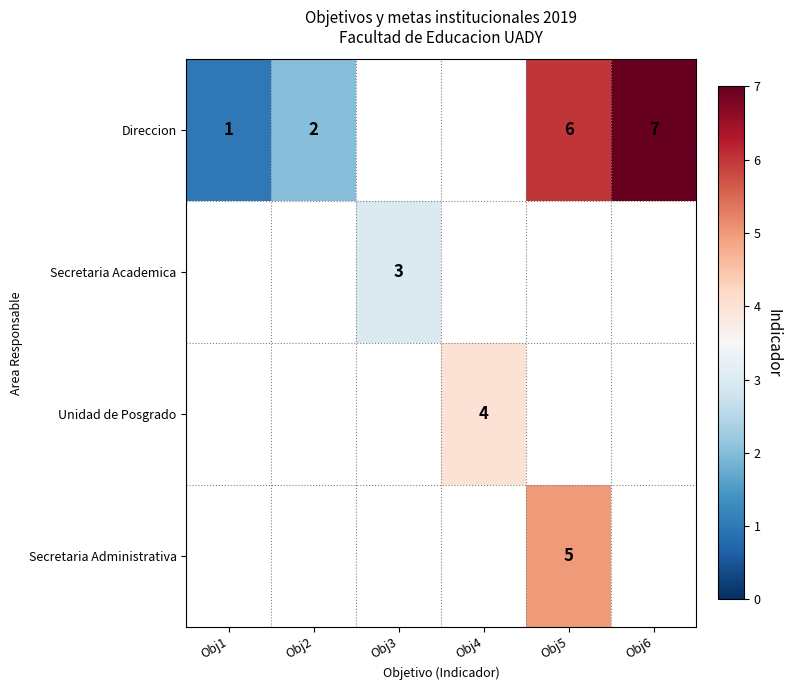

Is the value of Secretaria Administrativa at Obj6 greater than the value of Unidad de Posgrado at Obj6?

No